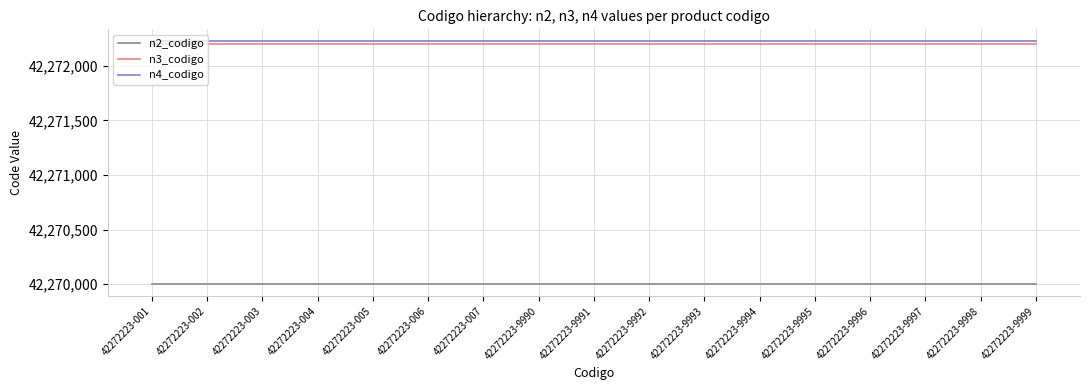

What is the highest value of the n2_codigo series?

42270000